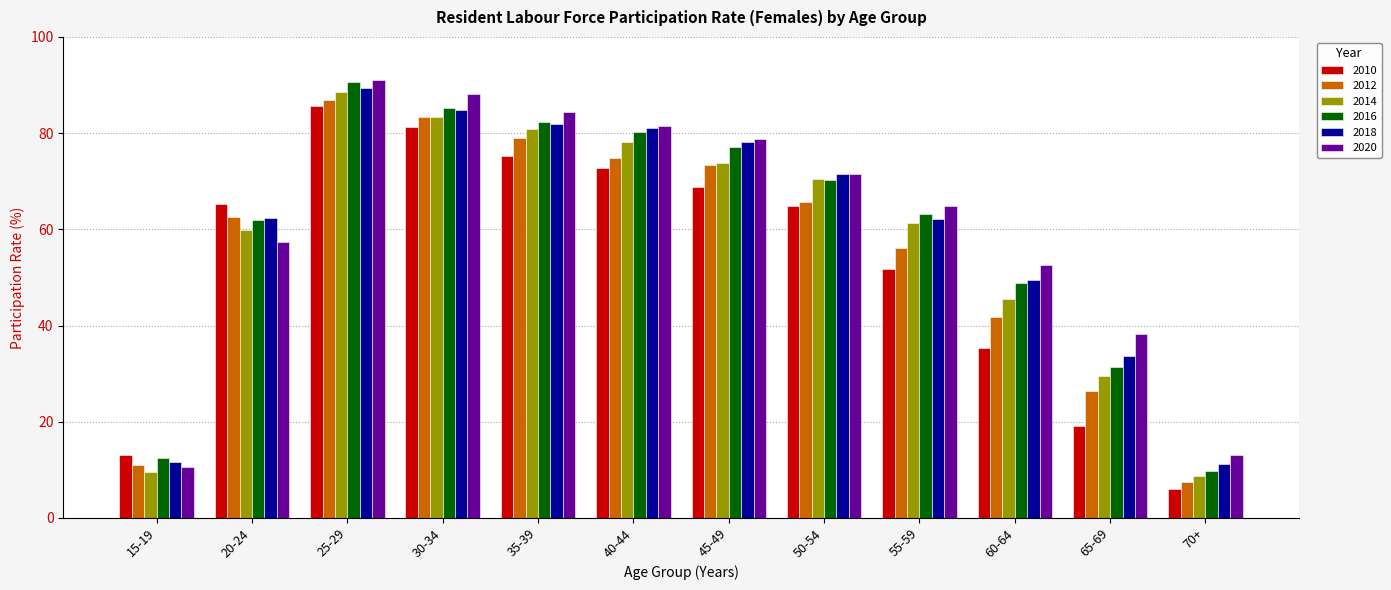

How many groups of bars are there?

12